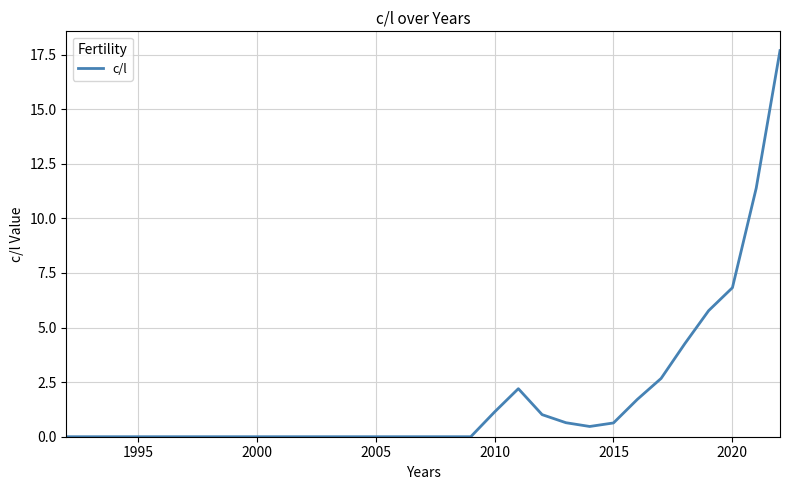

What is the difference between the maximum and minimum values?

17.7